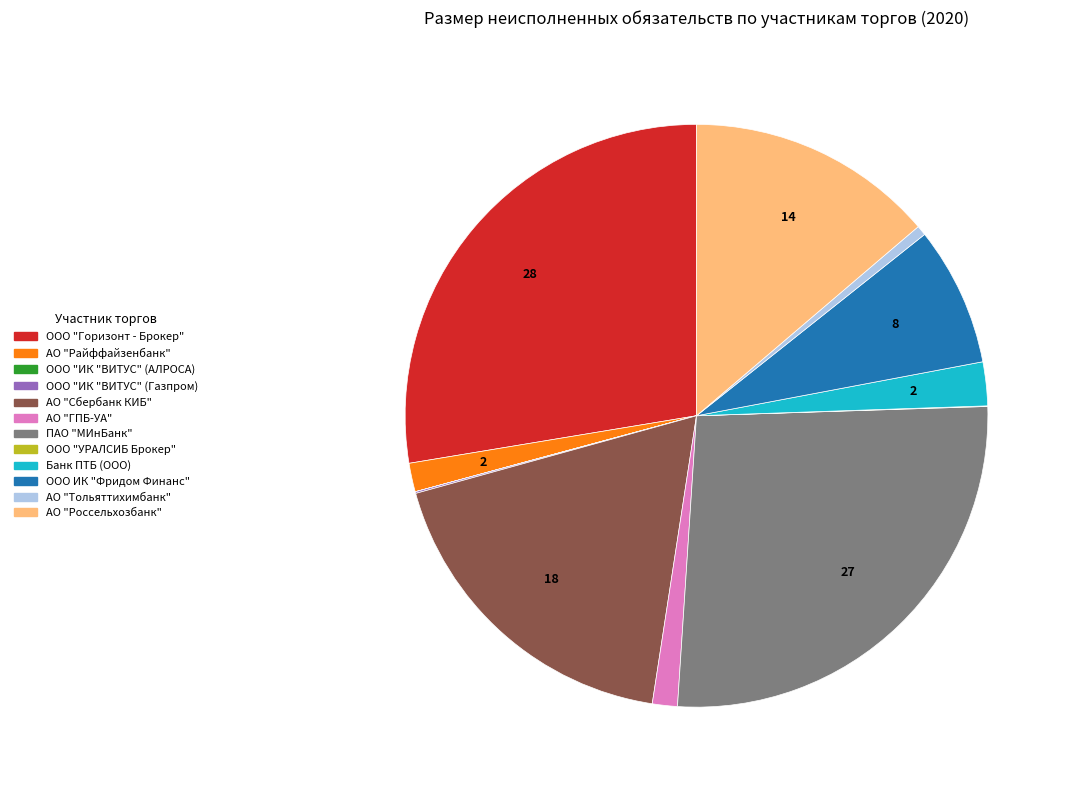

Which has a higher value, Банк ПТБ (ООО) or АО "ГПБ-УА"?

Банк ПТБ (ООО)